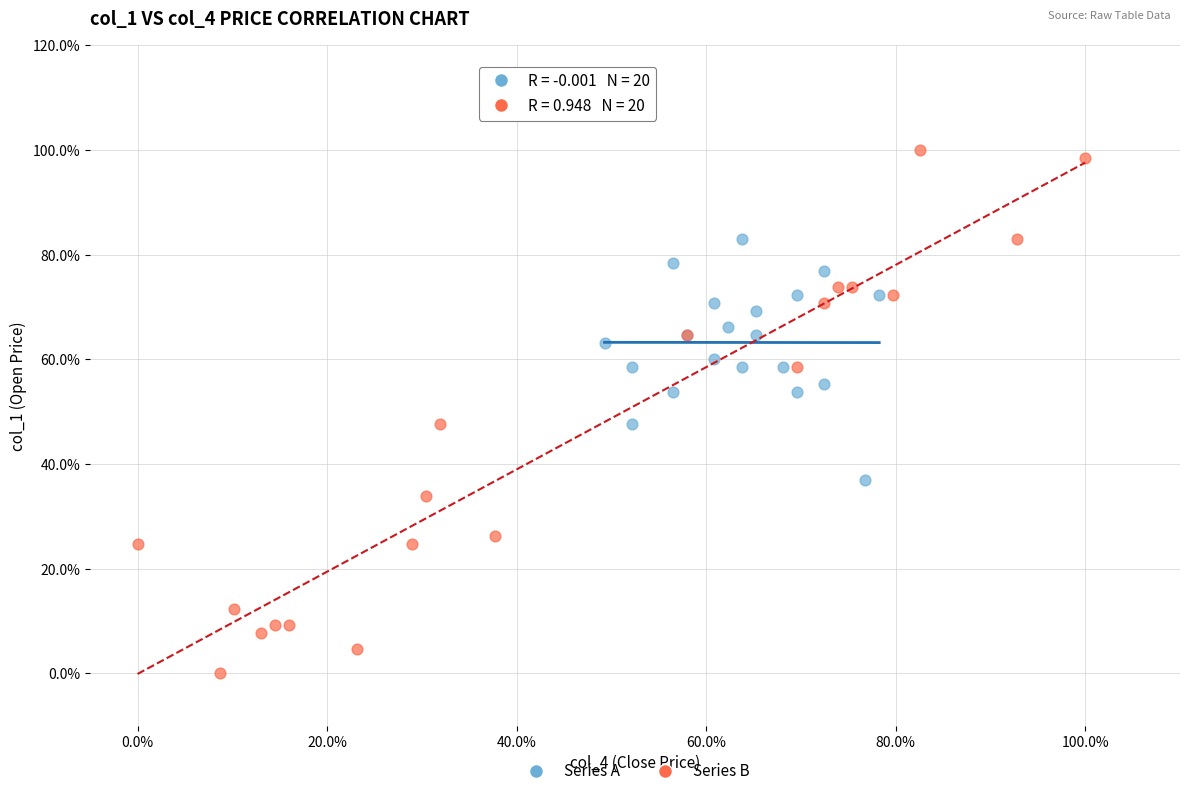

What are all the series names shown in the legend?

Series A, Series B